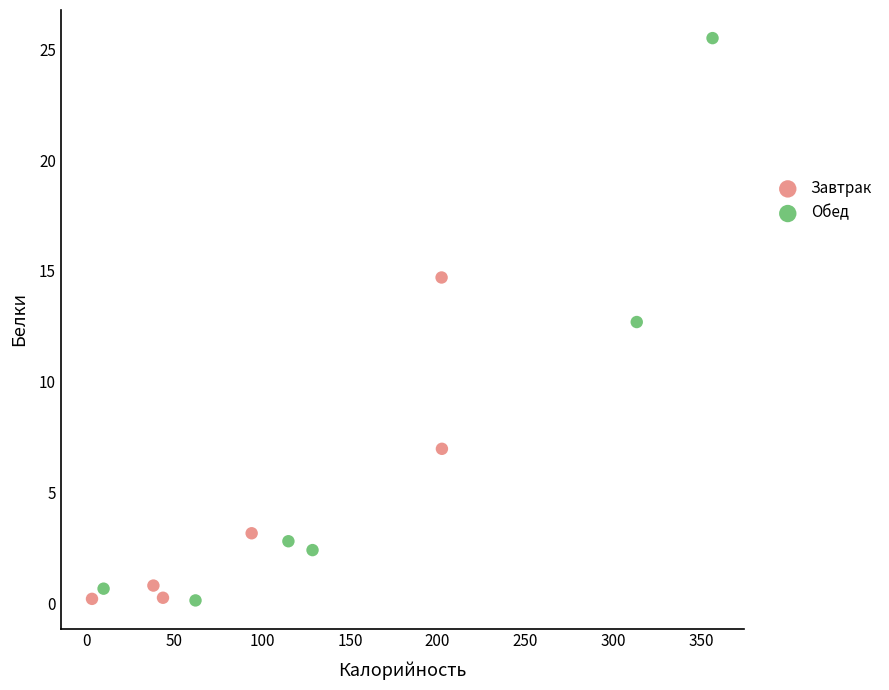

What are all the series names shown in the legend?

Завтрак, Обед